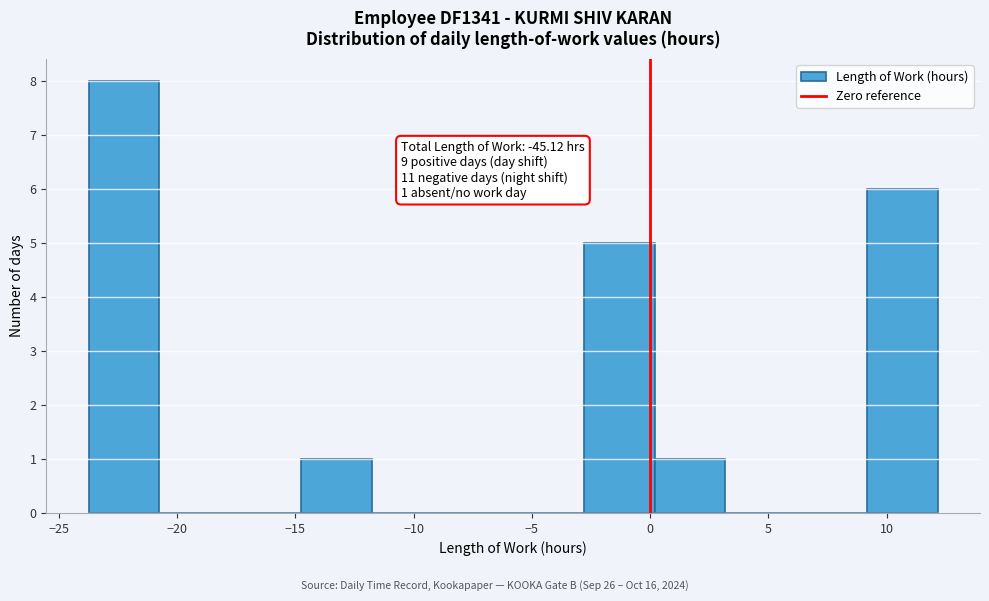

Which range on the x-axis has the tallest bar?

-23.5 to -20.5